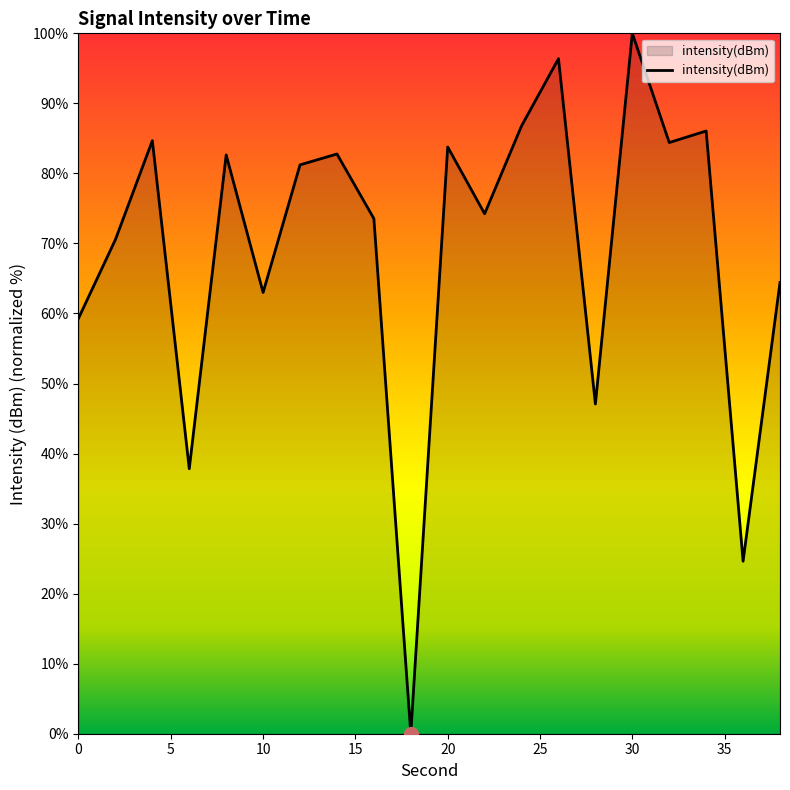

What is the difference between the maximum and minimum values?

100.0